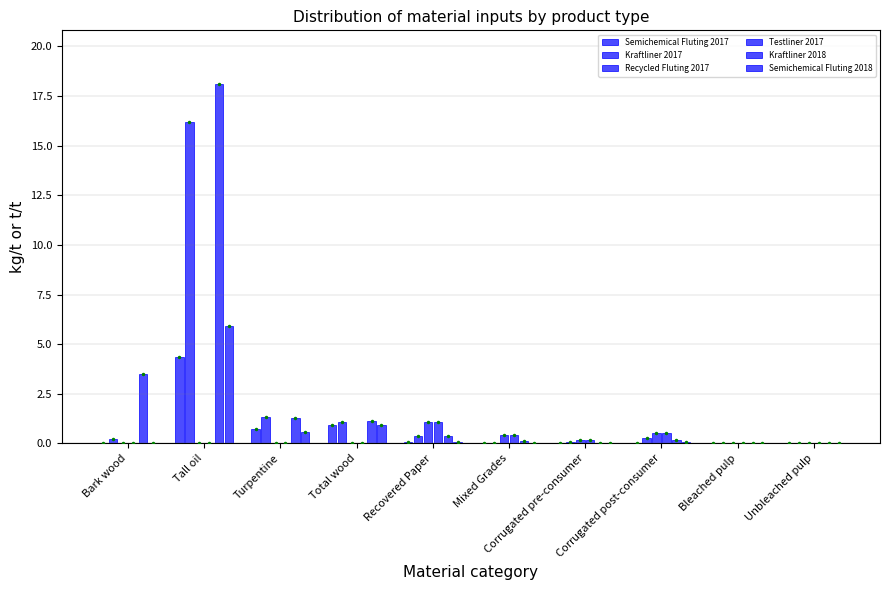

What is the total value across all series at Total wood?

4.1